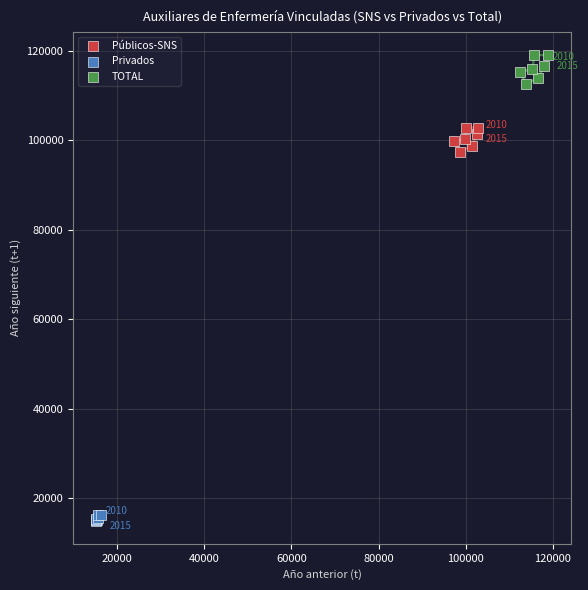

Which series reaches the minimum Y coordinate?

Privados